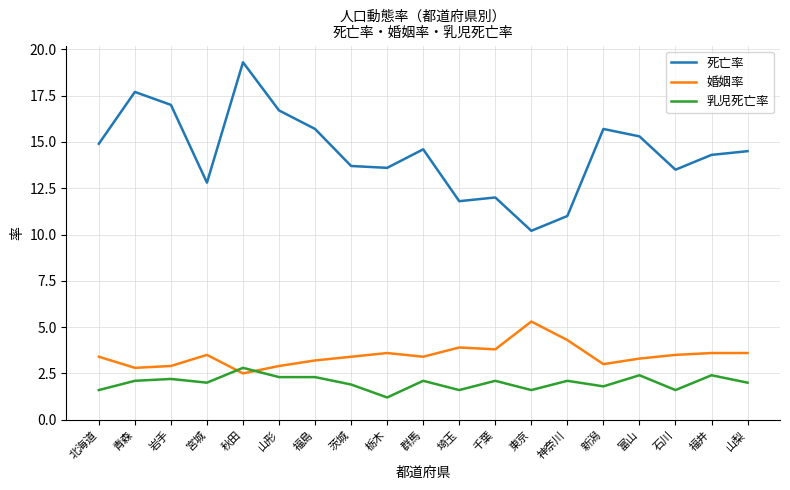

Where do 乳児死亡率 and 婚姻率 first cross each other?

宮城 and 秋田